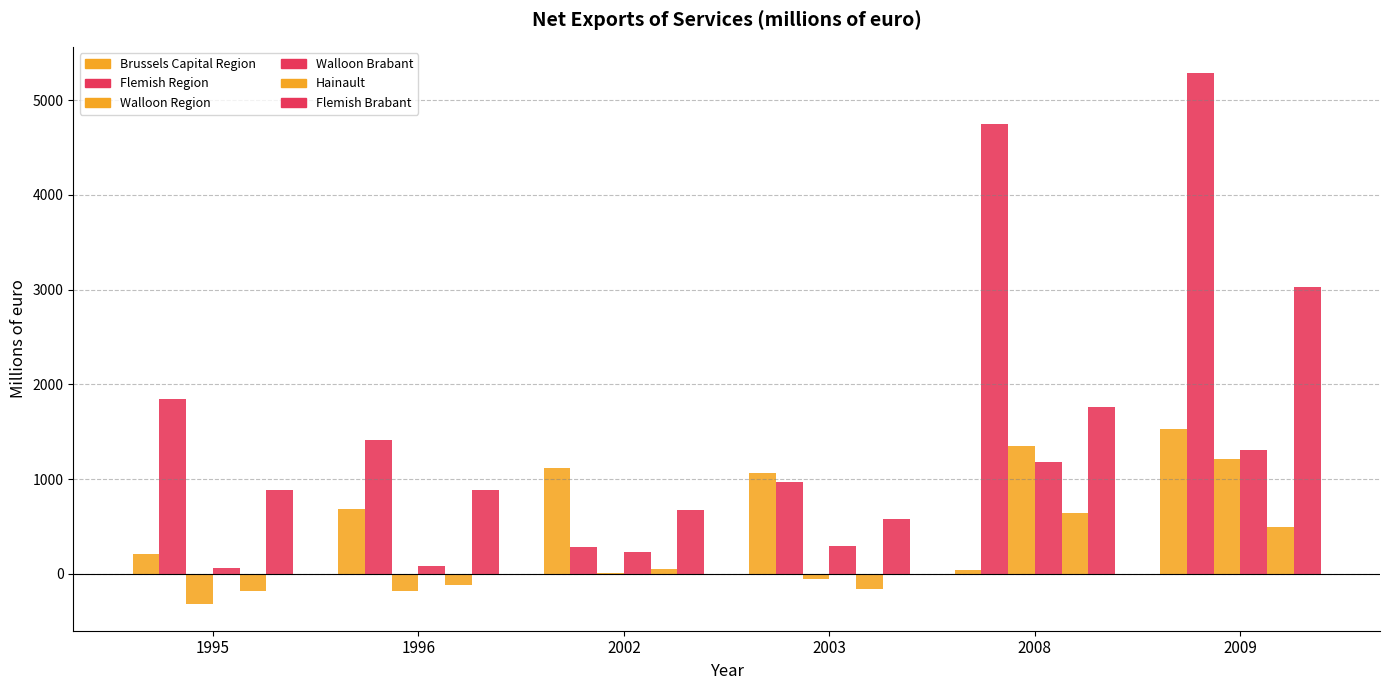

At which category is the sum across all series the highest?

2009